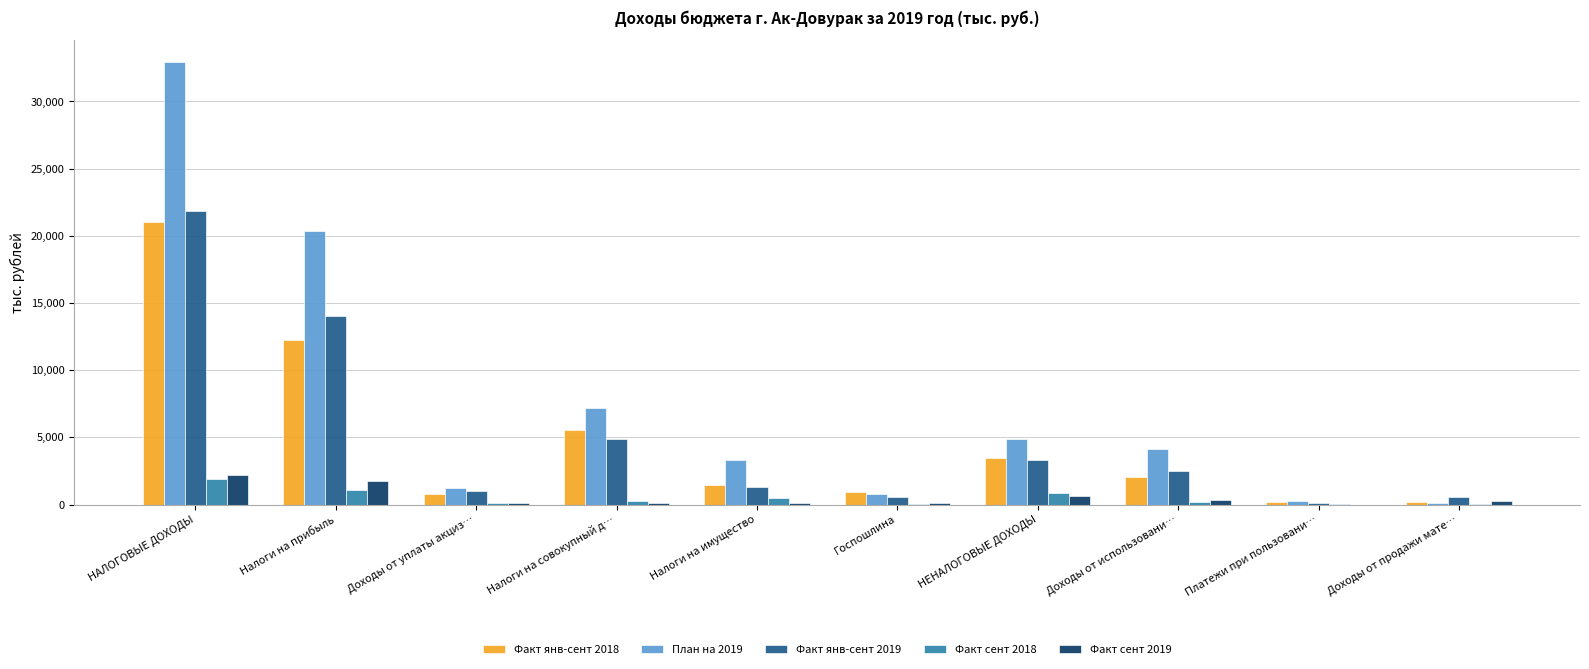

How many distinct data groups are displayed?

5